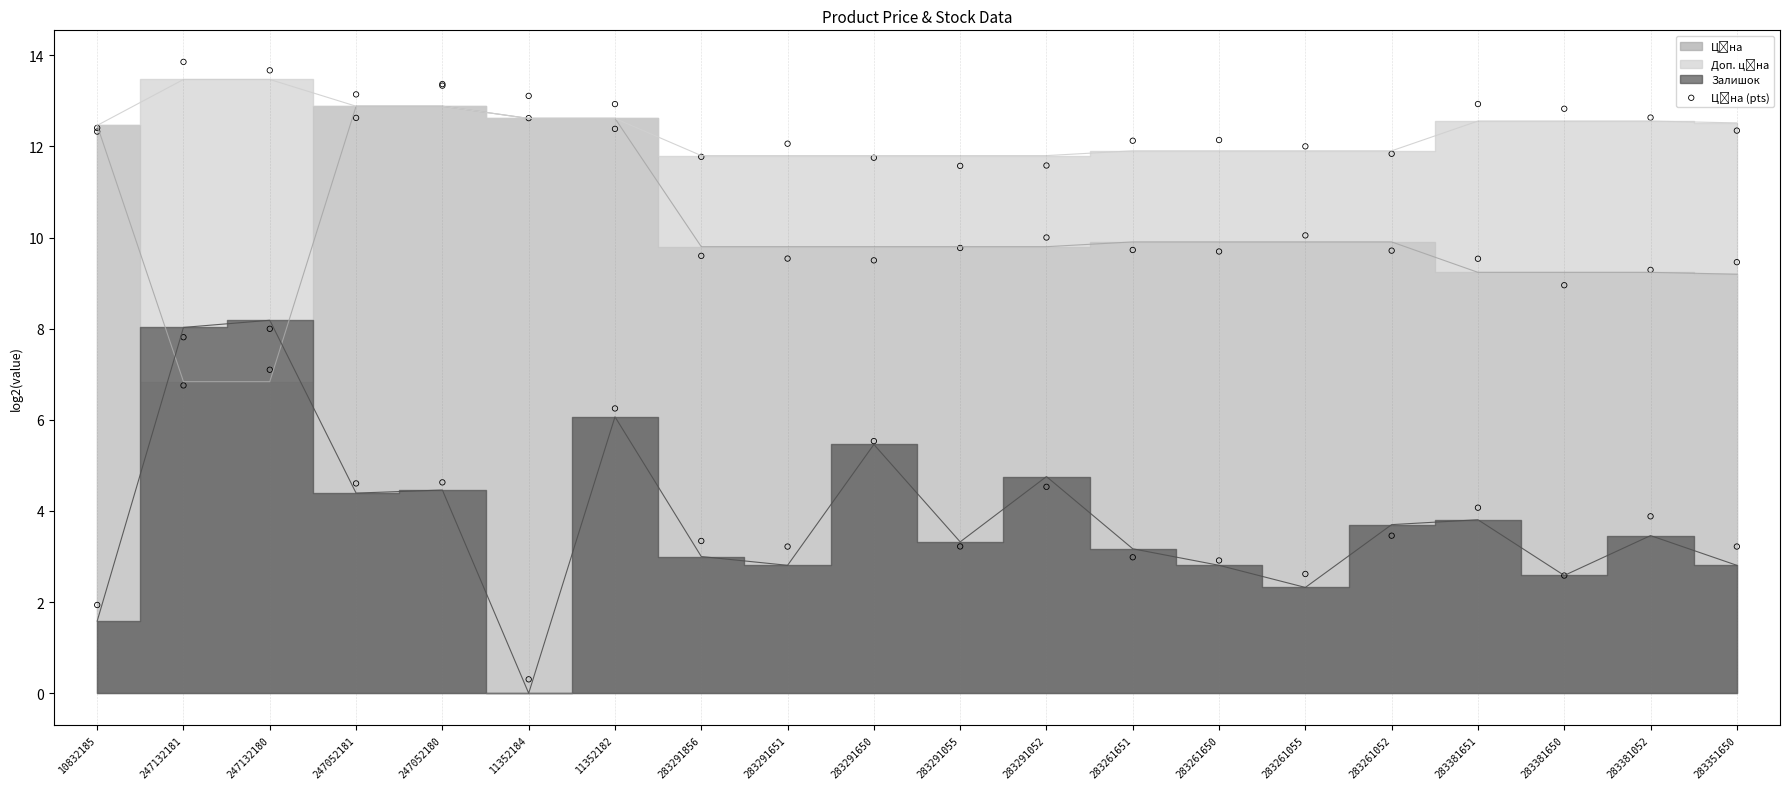

Between 283291055 and 283291650, which is larger?

283291055